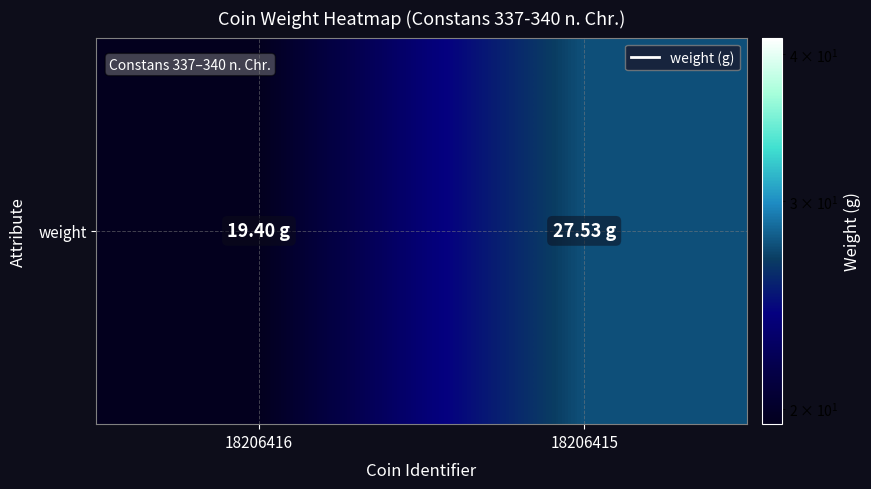

What is the average value?

23.5